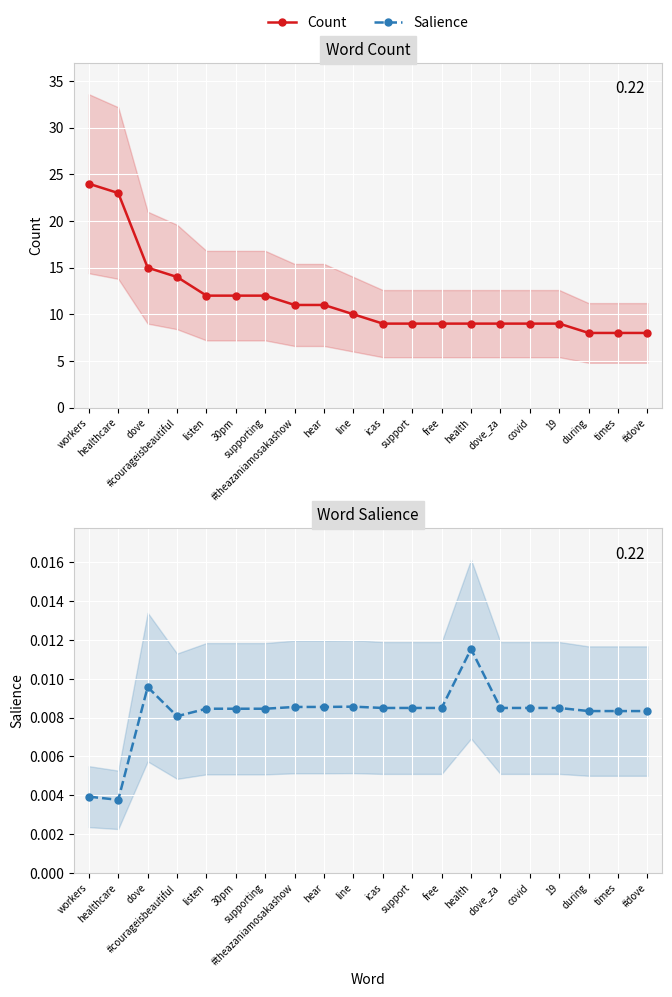

How many values in the Count series exceed 10?

9